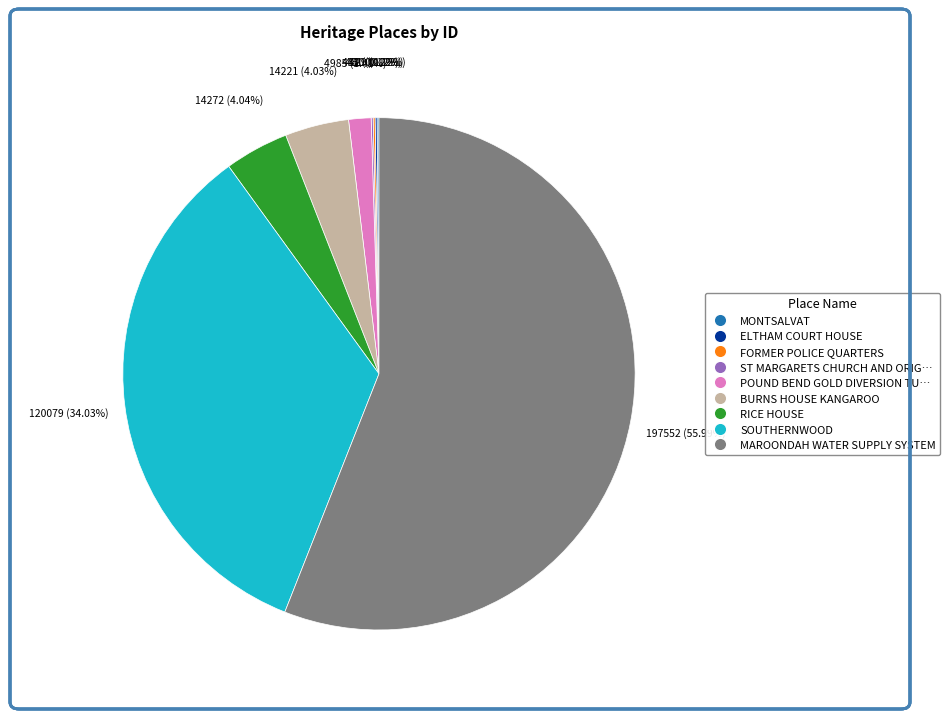

Is there a majority slice in this chart?

Yes